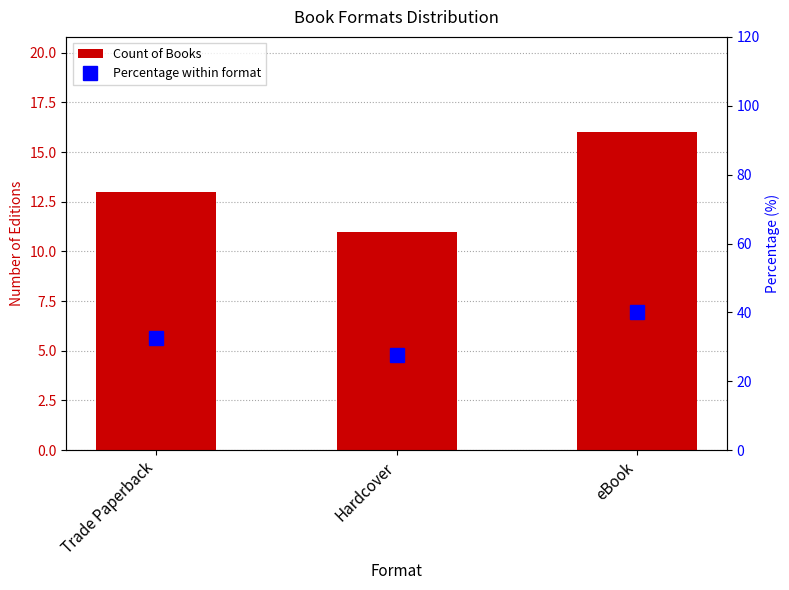

Is the value of Count of Books at Trade Paperback greater than the value of Percentage within format at Hardcover?

No